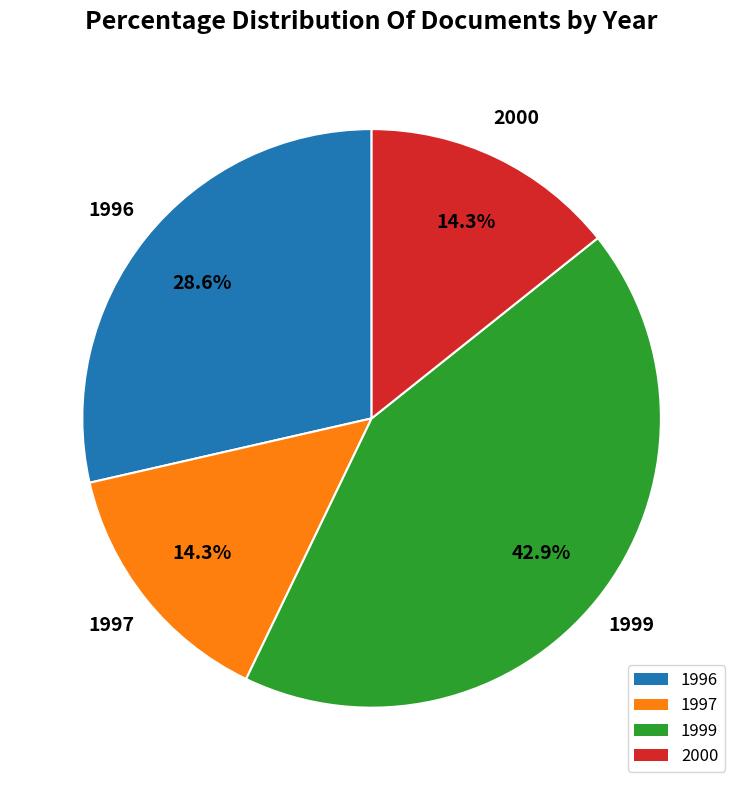

Count the number of slices in the pie.

4